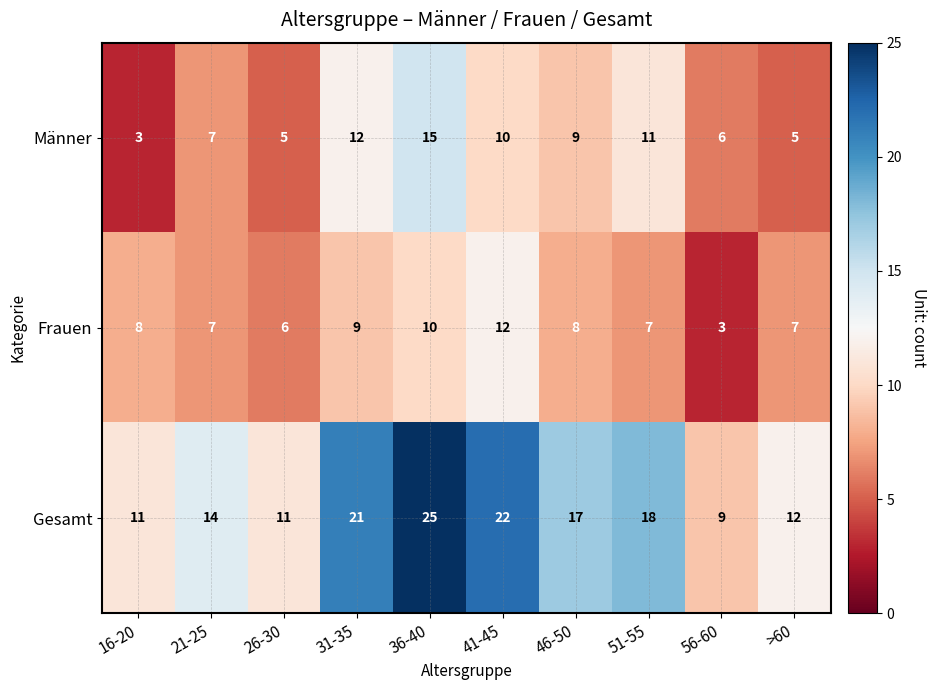

What is the difference between the Gesamt values at 46-50 and 41-45?

5